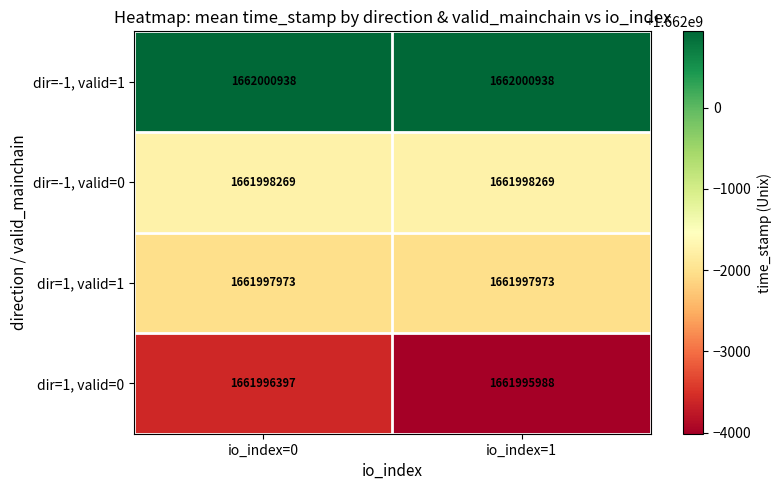

At which category is the sum across all series the highest?

io_index=0